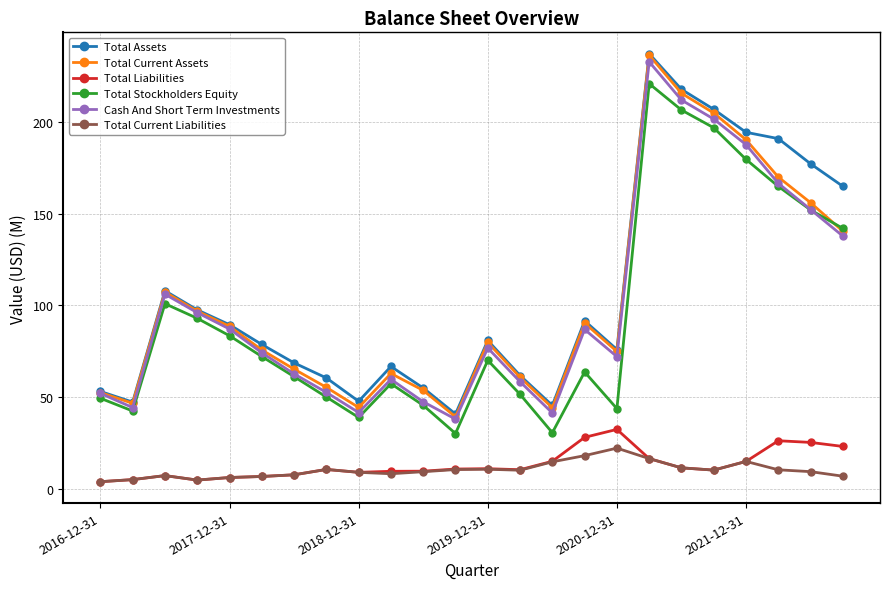

What is the greatest value displayed?

237.5